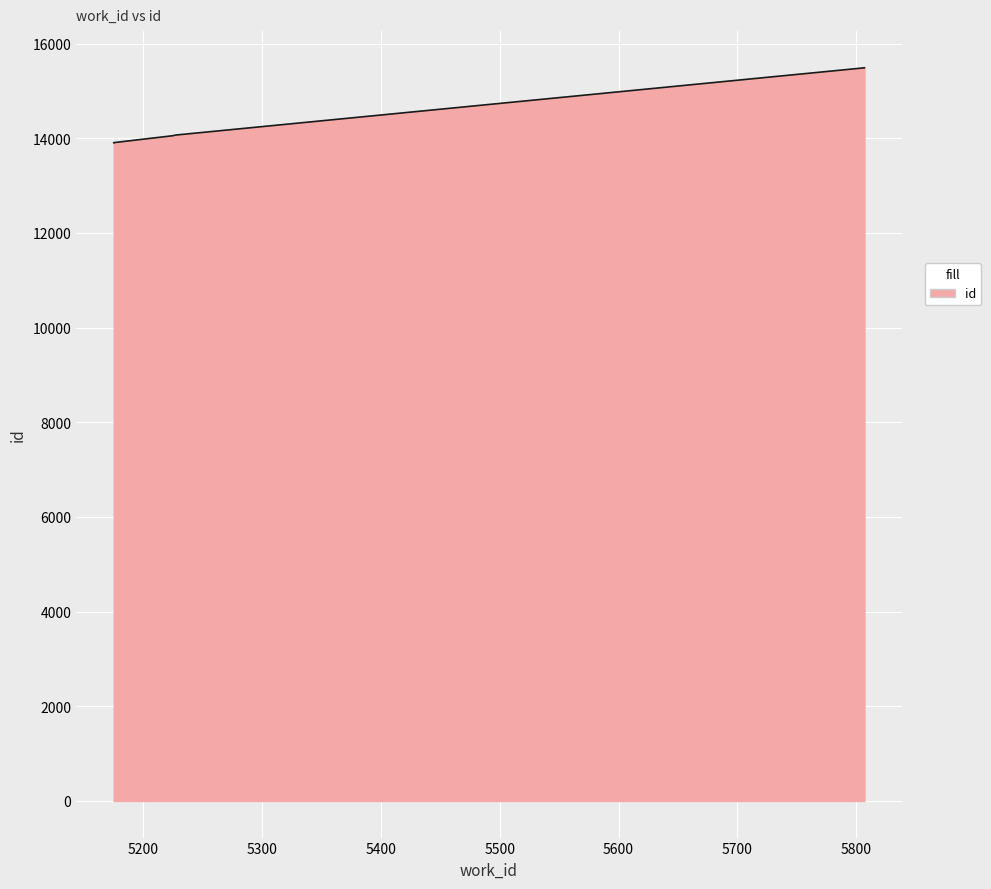

List the labels in order of value, largest first.

5807, 5807, 5227, 5225, 5175, 5175